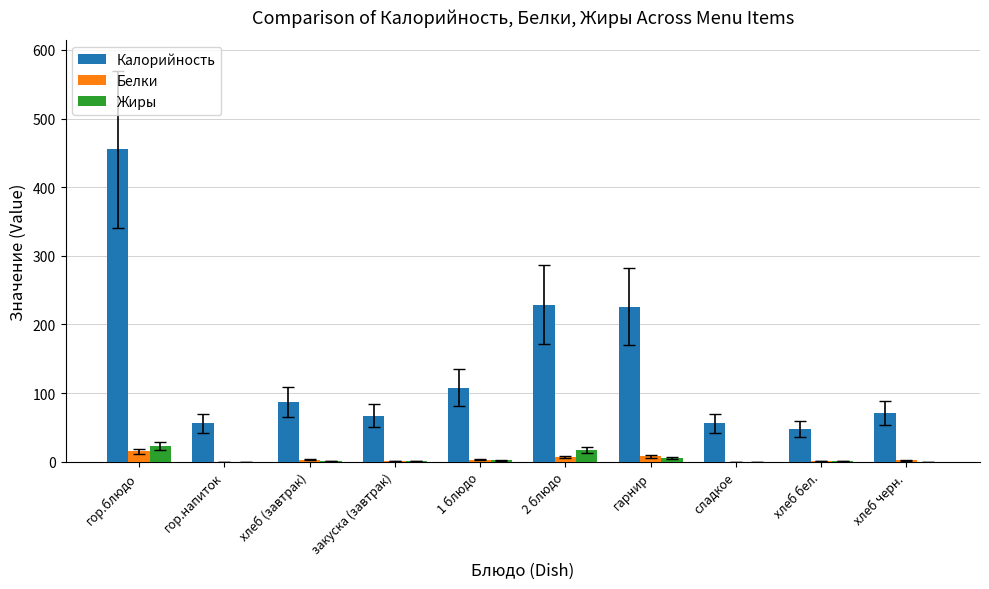

Which series has the widest spread of values?

Калорийность